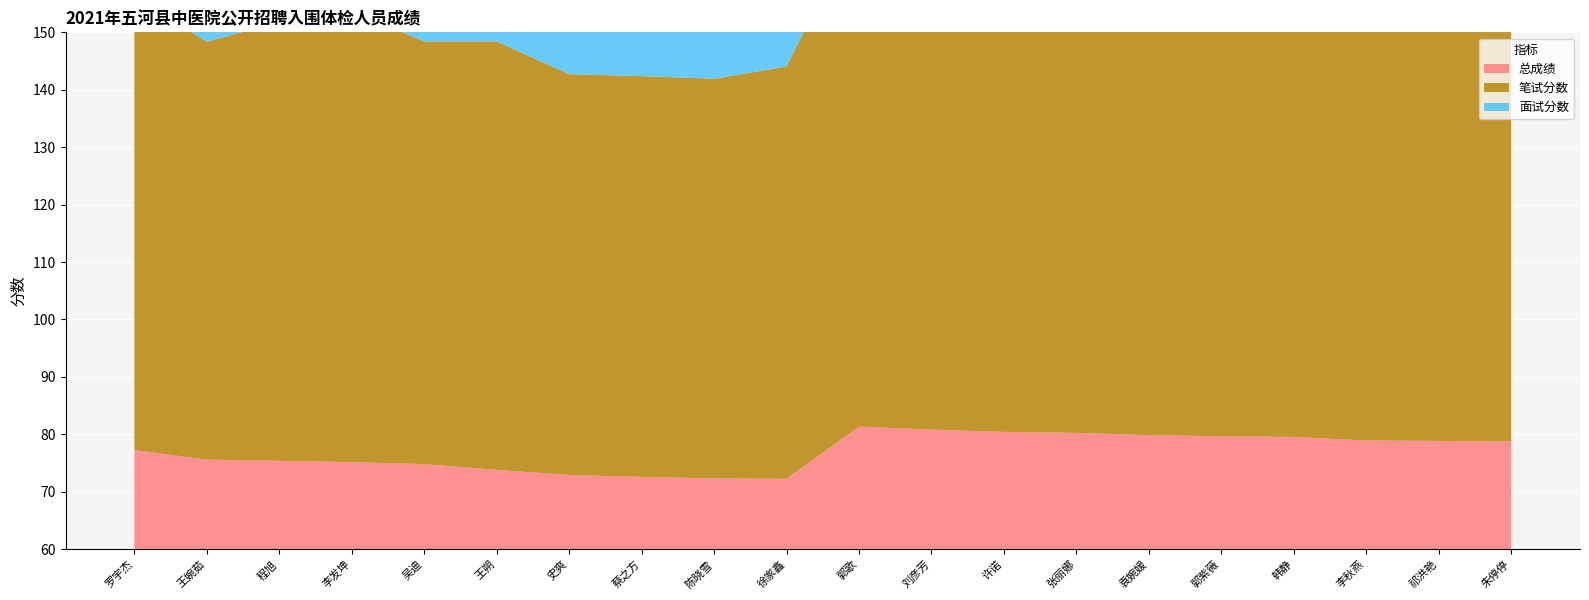

At how many categories does at least one series exceed 76?

14